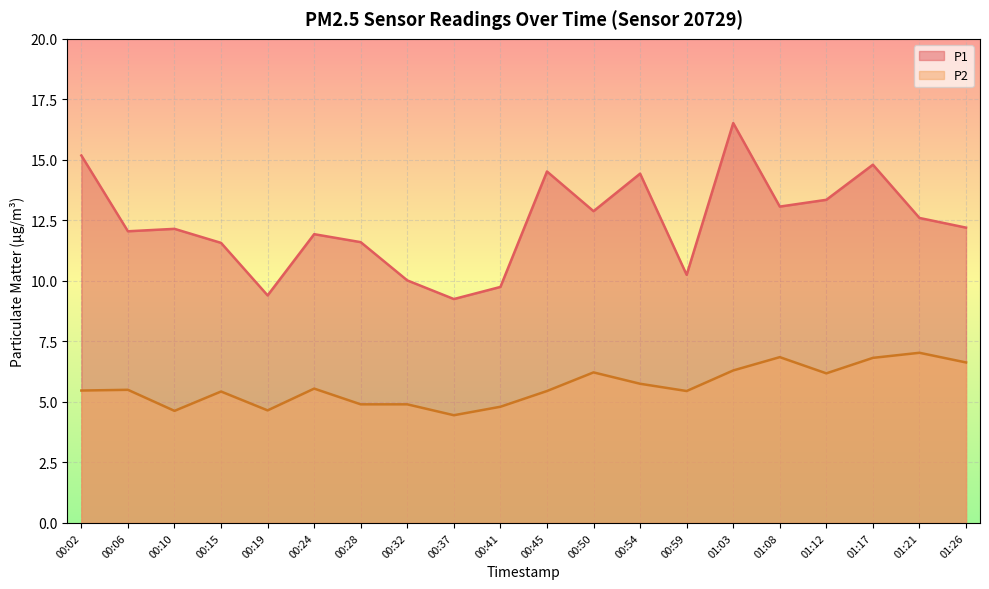

The value of P2 at 01:17 is 4.1. True or false?

False